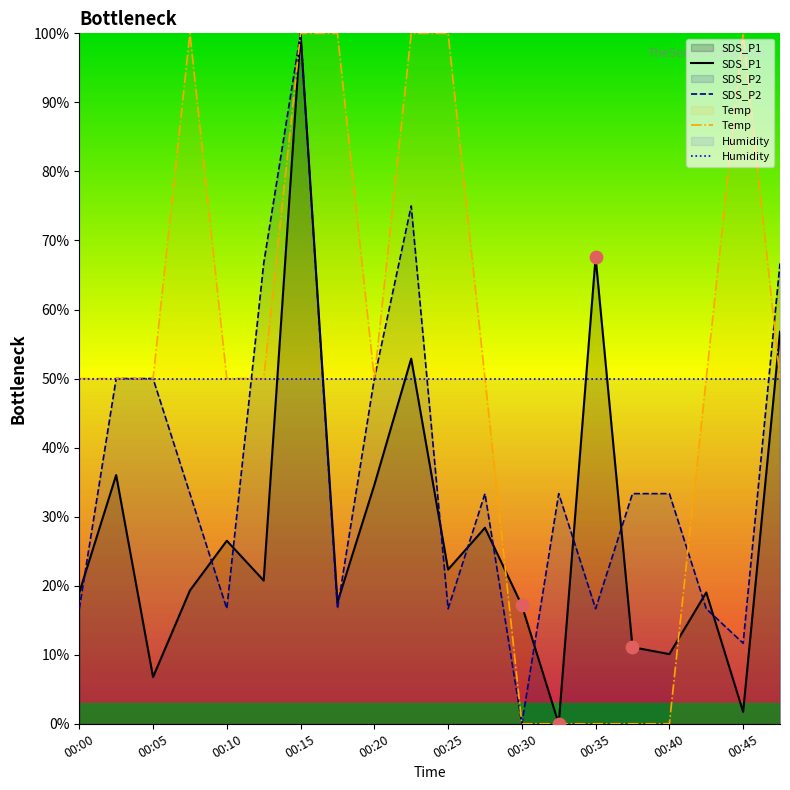

At which category is the sum across all series the highest?

00:15